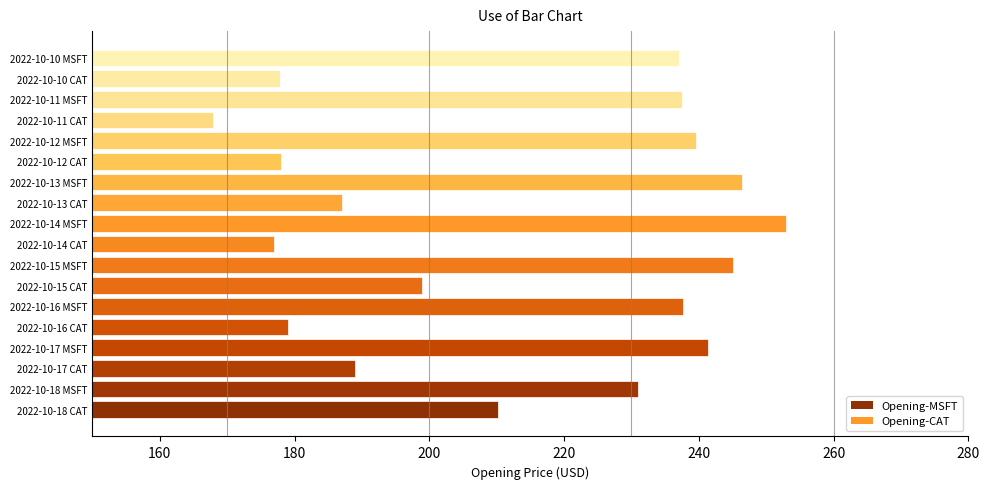

How many data points are less than 231?

9